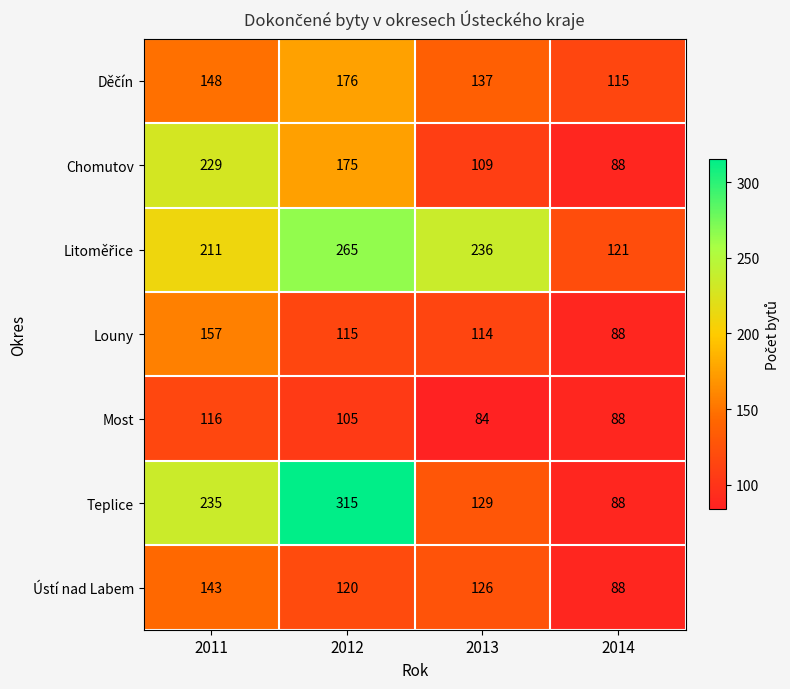

Is it true that Louny equals 115 at 2012?

True